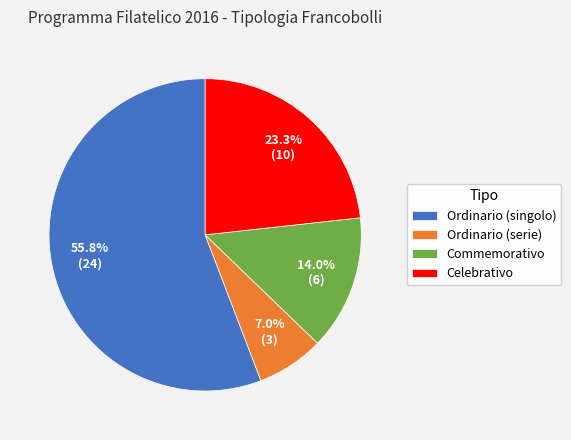

Is the sum of Celebrativo and Ordinario (singolo) greater than half?

Yes